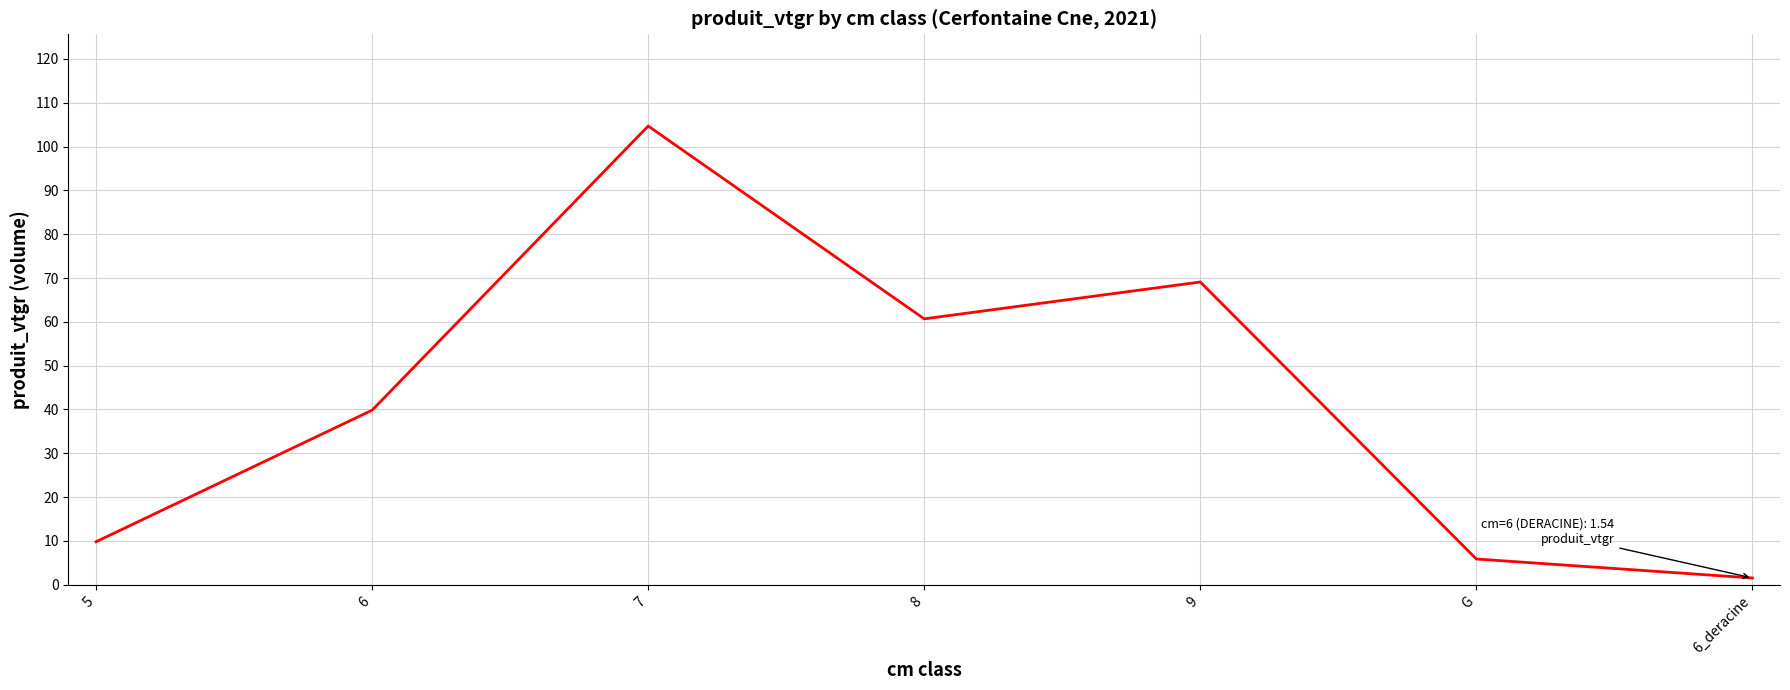

How many series are shown in this chart?

1